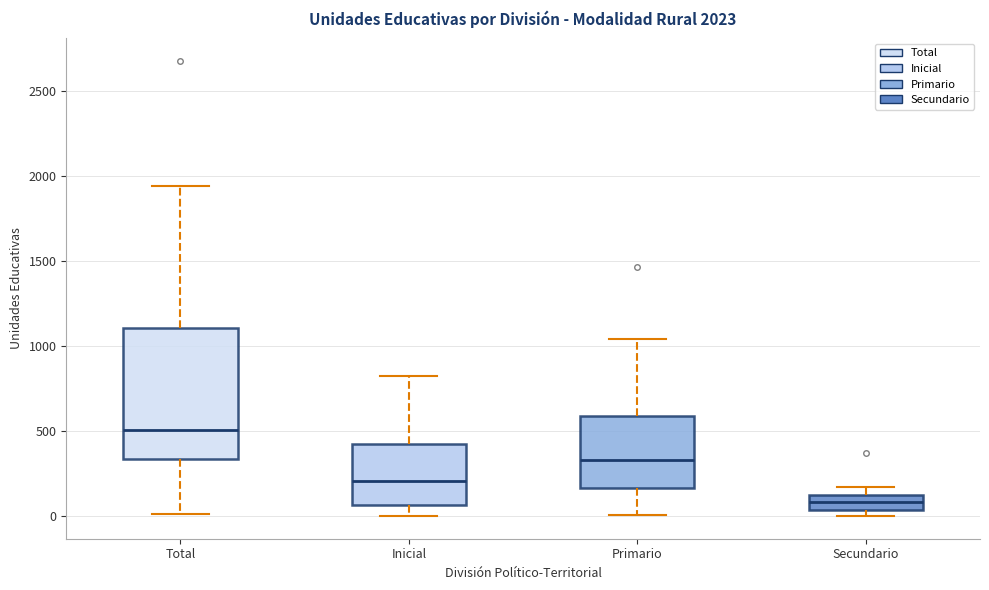

Comparing the boxes themselves (not the whiskers), which one is the tallest?

Total